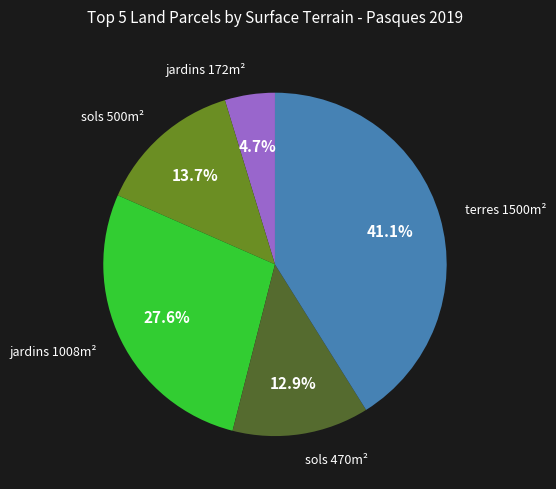

Which slice is the largest?

terres 1500m²